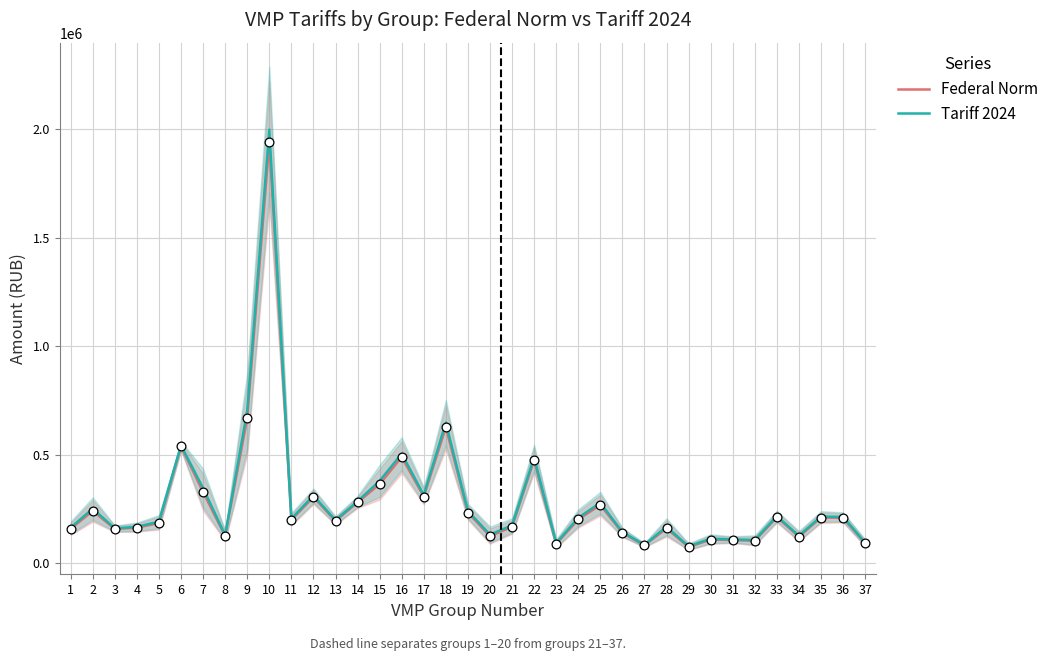

What is the total value across all series at 2?

493750.0